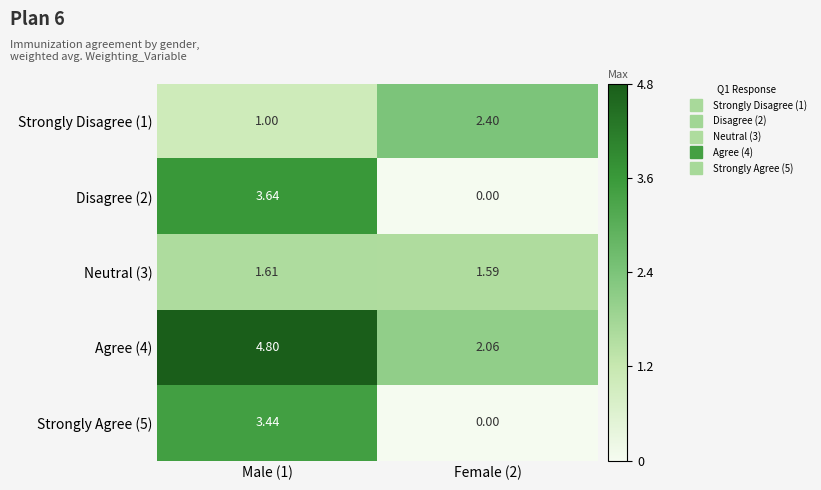

At how many categories does at least one series exceed 2?

2